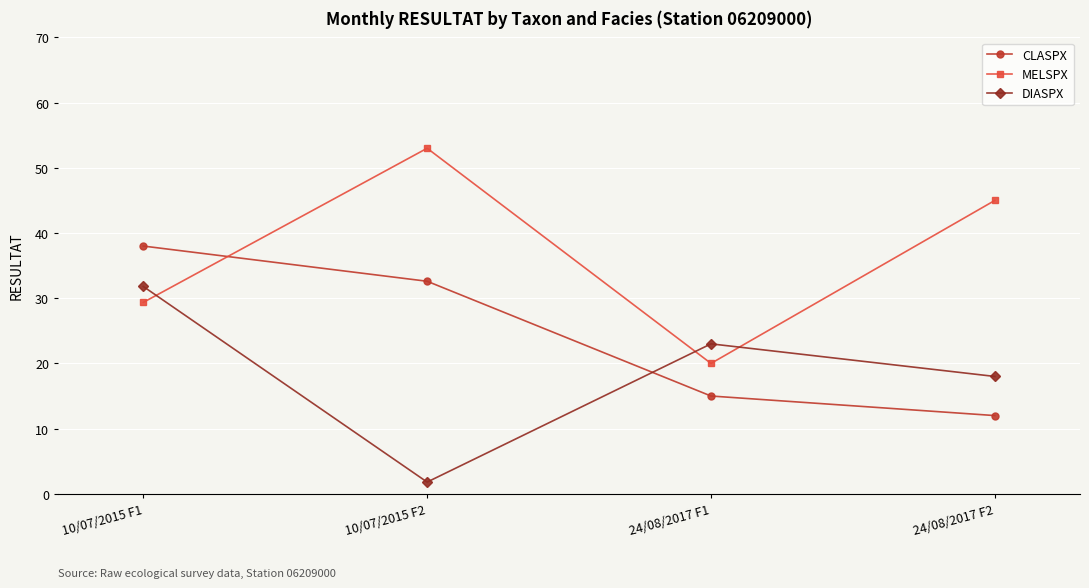

Where do MELSPX and CLASPX first cross each other?

10/07/2015 F1 and 10/07/2015 F2